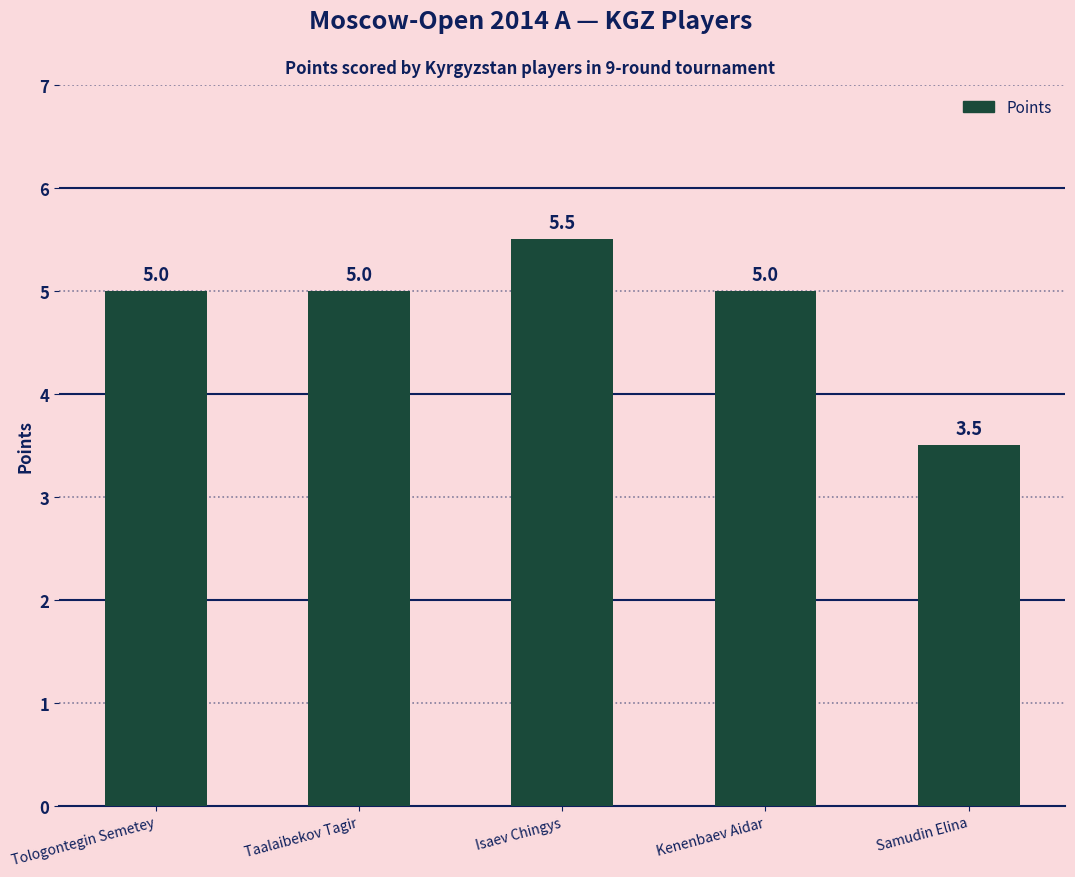

How many bars are there in total?

5